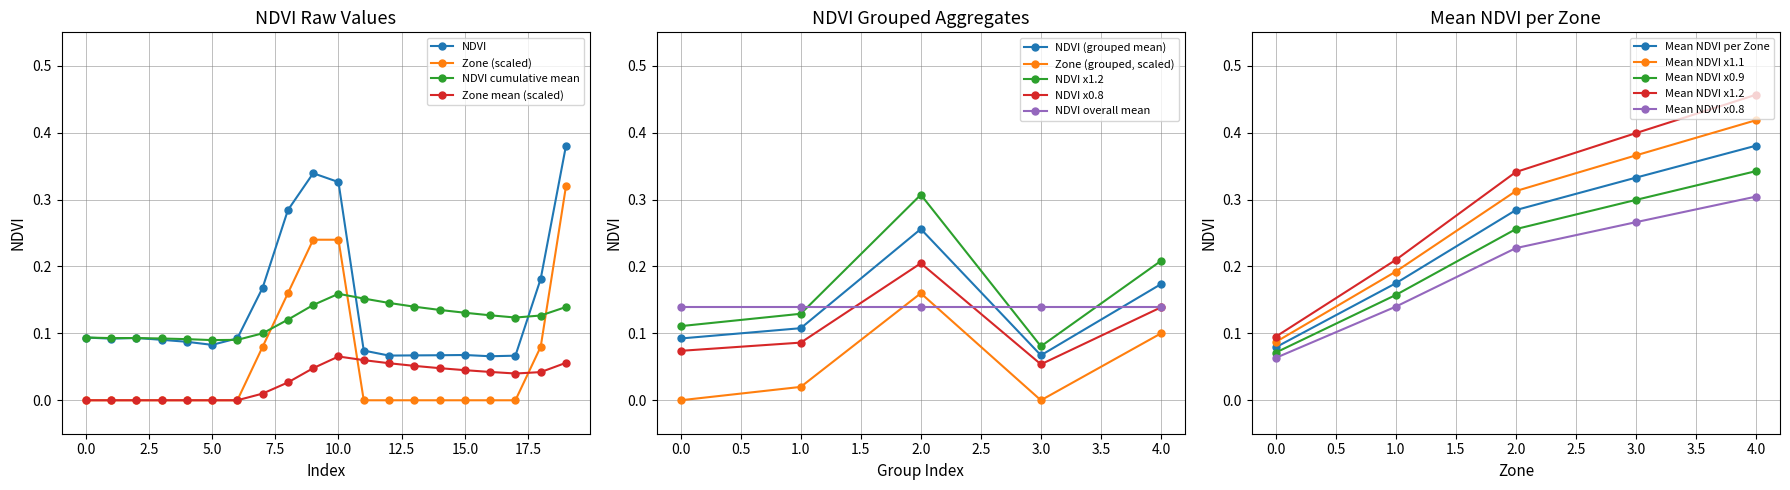

Is the value of NDVI x1.2 at 2.0 greater than the value of NDVI x0.8 at 1.0?

Yes